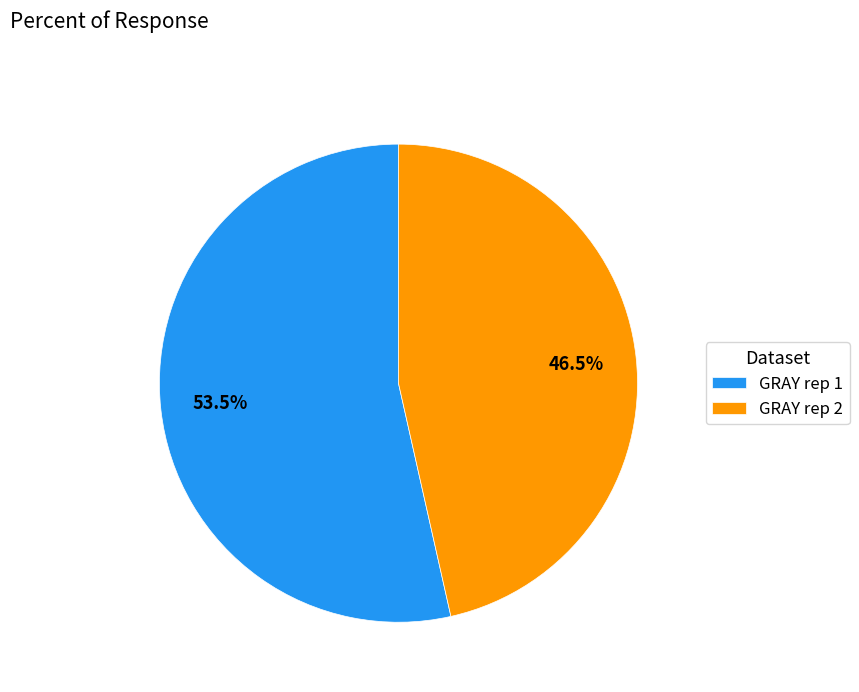

Is it true that GRAY rep 2 is 28% of the pie?

False